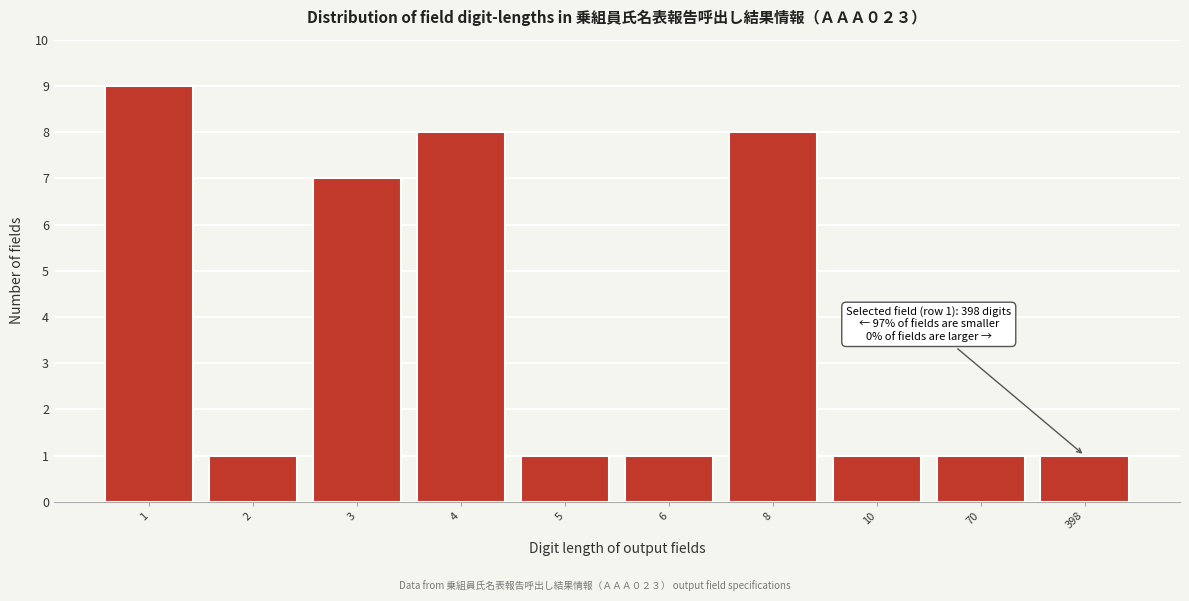

Reading right to left, list all the values displayed in this chart.

1	1	1	8	1	1	8	7	1	9